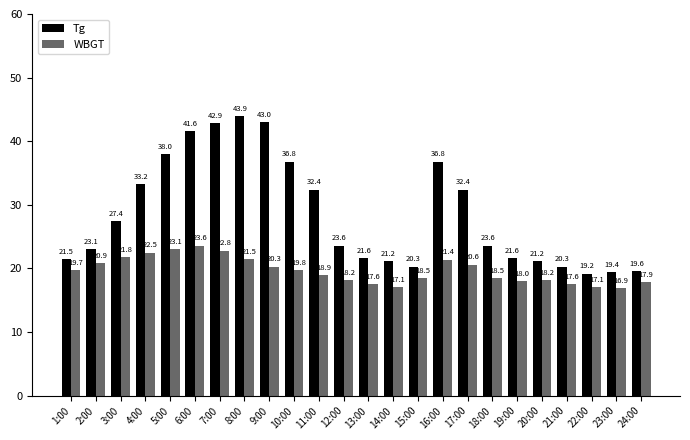

Rank the series by their average value, from lowest to highest.

WBGT, Tg